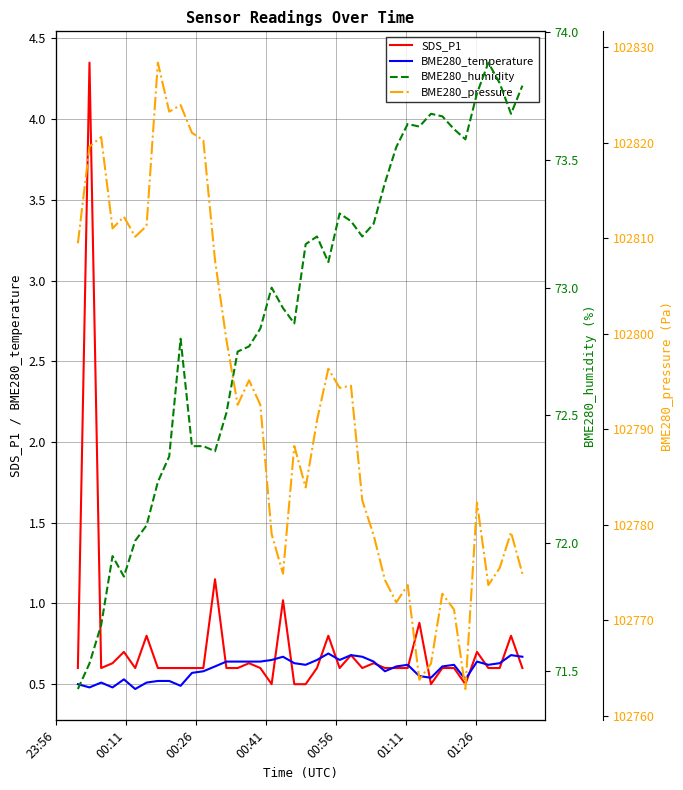

What is the lowest value of the SDS_P1 series?

0.5